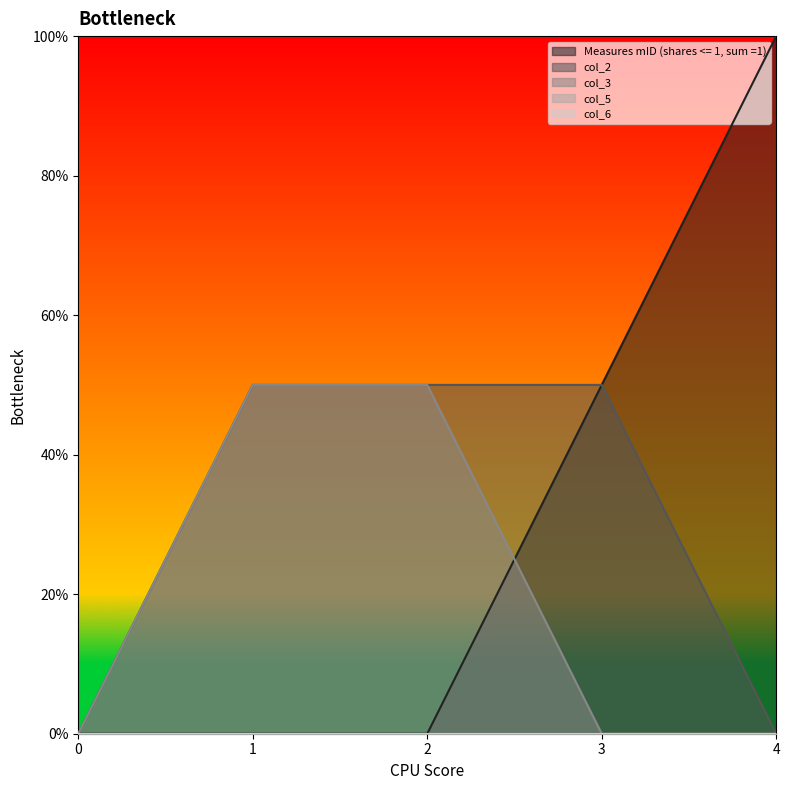

Is it true that Measures mID (shares <= 1, sum =1) equals 0.0 at 0?

True